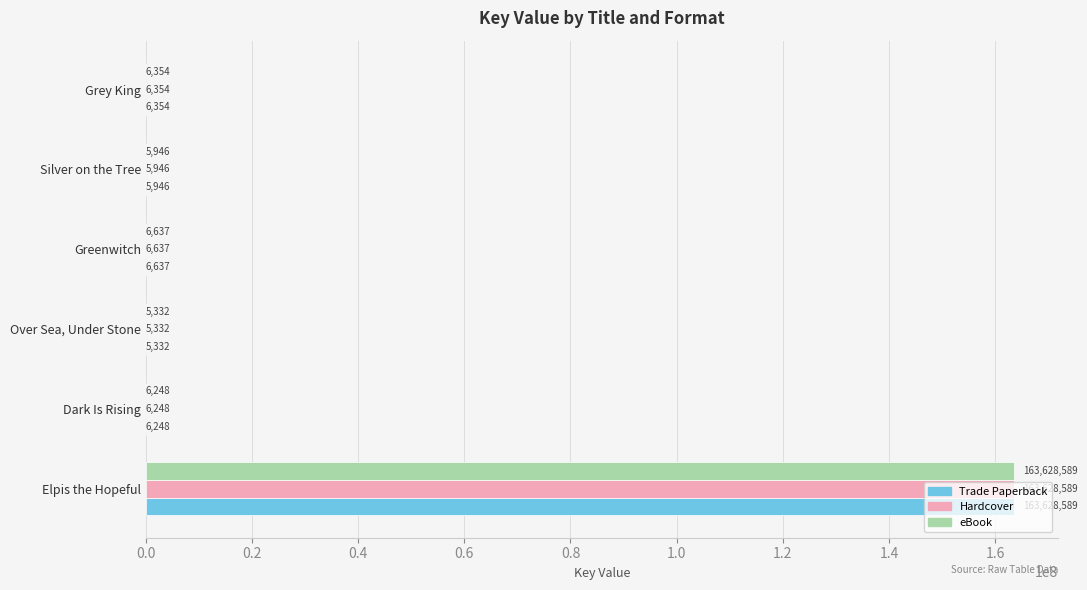

Where is Hardcover nearest to the value 81816960?

Greenwitch